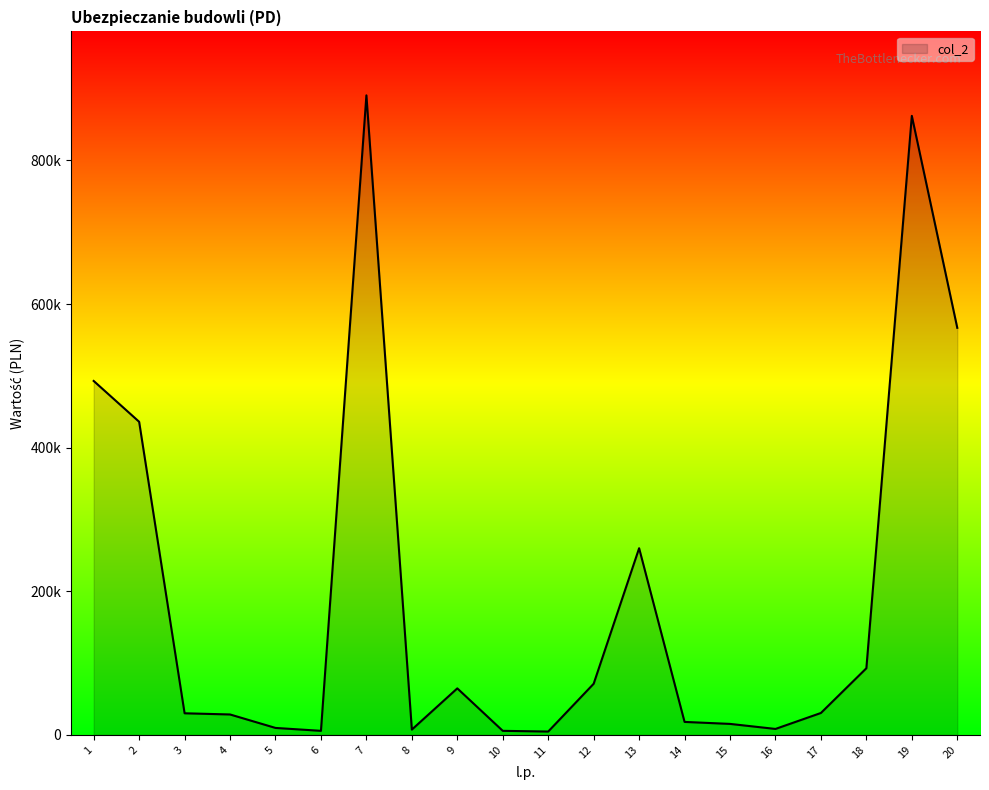

Reading left to right, what are all the values shown in this chart?

1=492863.5	2=436012.9	3=30100.9	4=28450.4	5=9708.4	6=5658.0	7=890571.1	8=7380.0	9=64786.4	10=5658.0	11=4674.0	12=71224.7	13=259944.9	14=18076.7	15=15320.8	16=8302.5	17=30530.6	18=92812.5	19=862000.9	20=566853.9